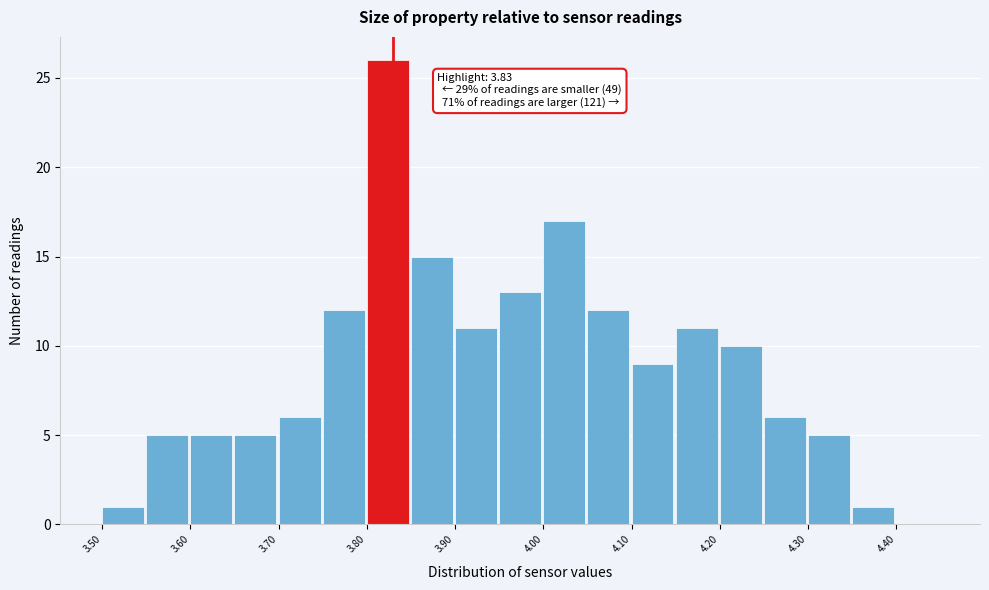

Which range on the x-axis has the tallest bar?

3.80 to 3.85